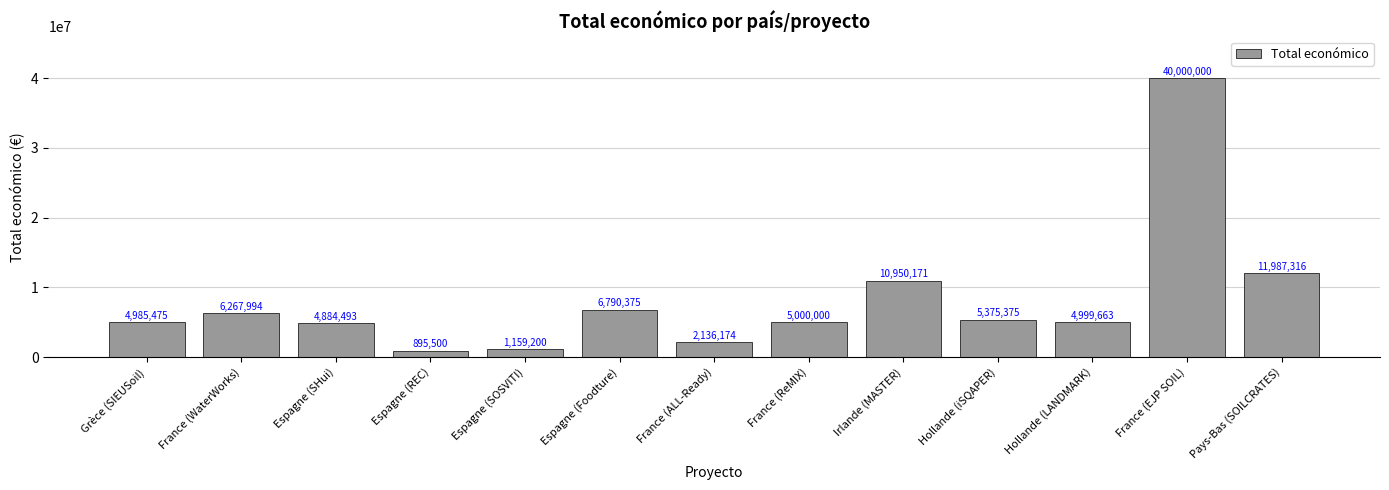

What is the value of the 11th bar from the left?

4999663